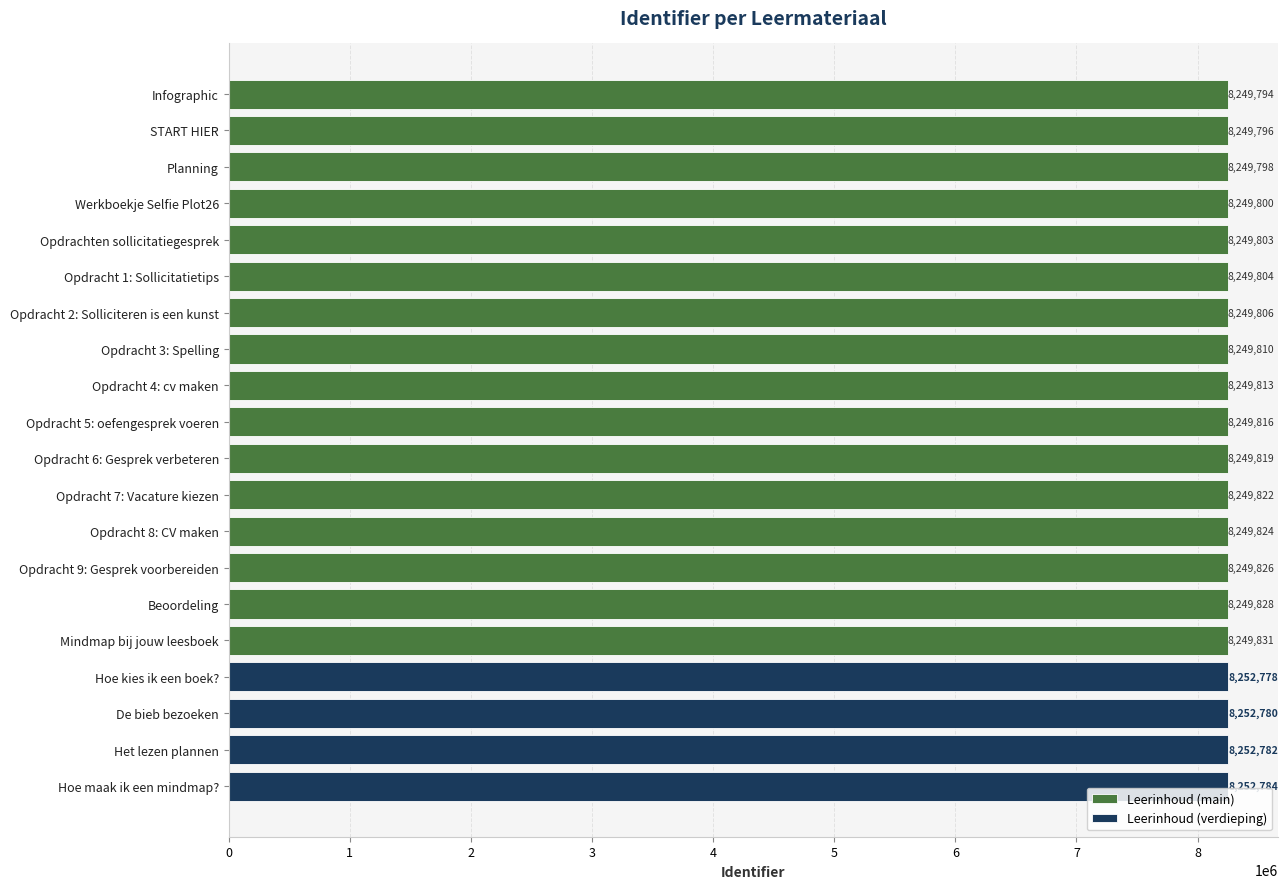

At which category is the sum across all series the highest?

Hoe maak ik een mindmap?